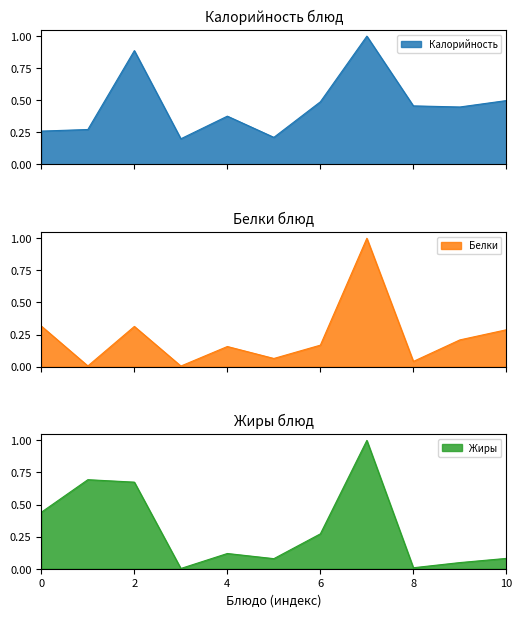

What is the maximum value for Жиры?

1.0